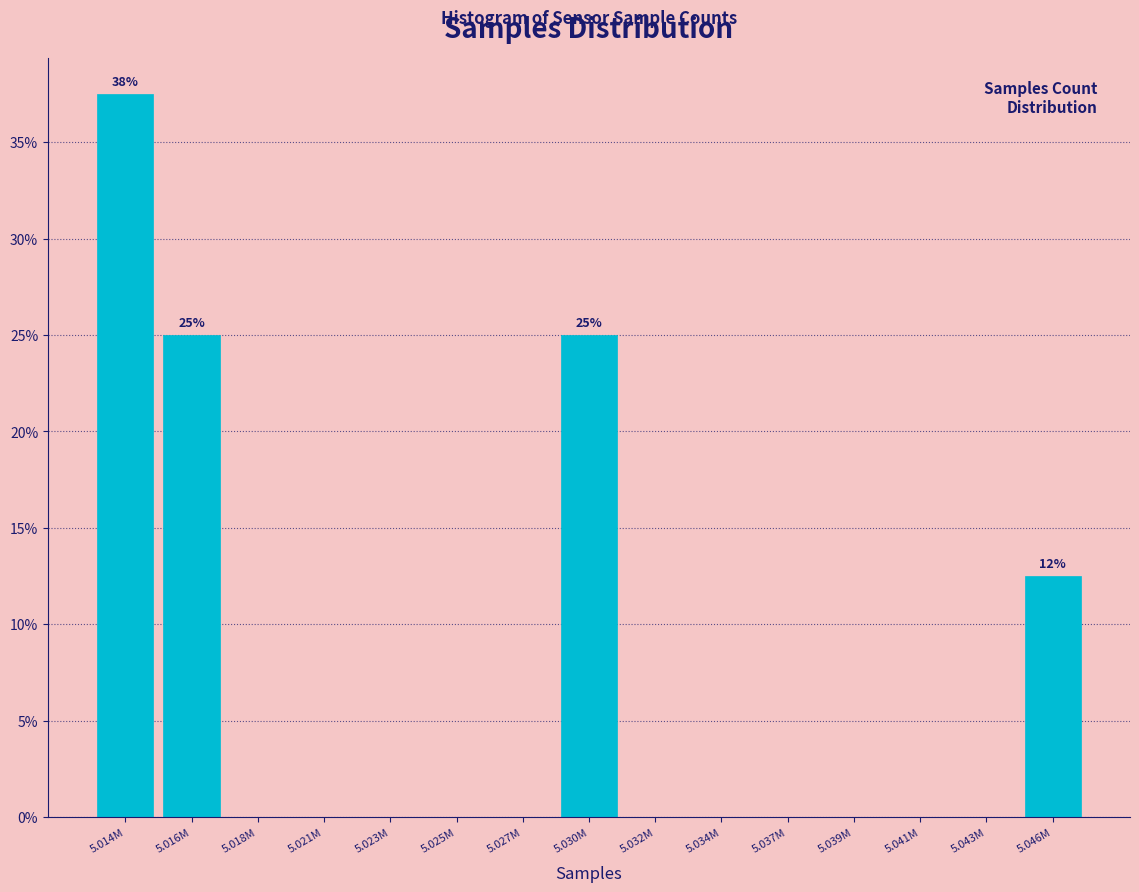

Reading left to right, extract all data points from this chart.

5.014M=37.5	5.016M=25.0	5.018M=0.0	5.021M=0.0	5.023M=0.0	5.025M=0.0	5.027M=0.0	5.030M=25.0	5.032M=0.0	5.034M=0.0	5.037M=0.0	5.039M=0.0	5.041M=0.0	5.043M=0.0	5.046M=12.5